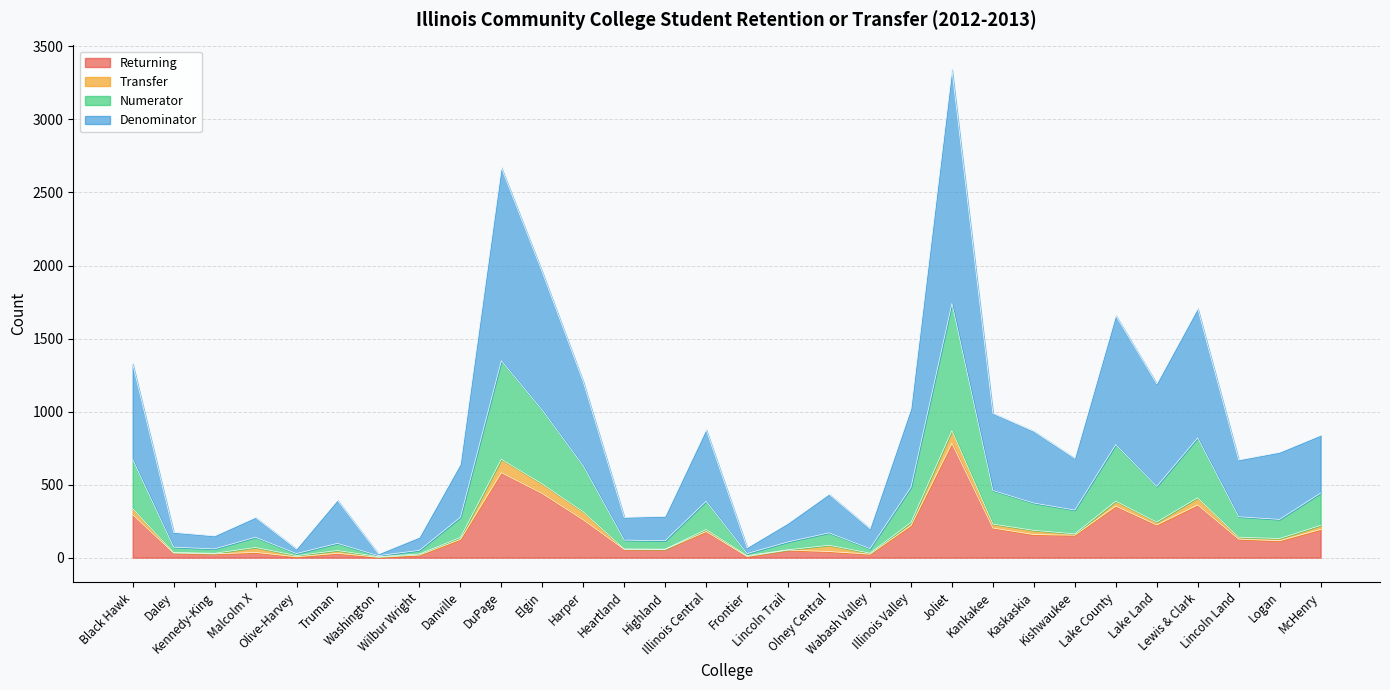

Which has a higher value, Lake Land or Lake County?

Lake County